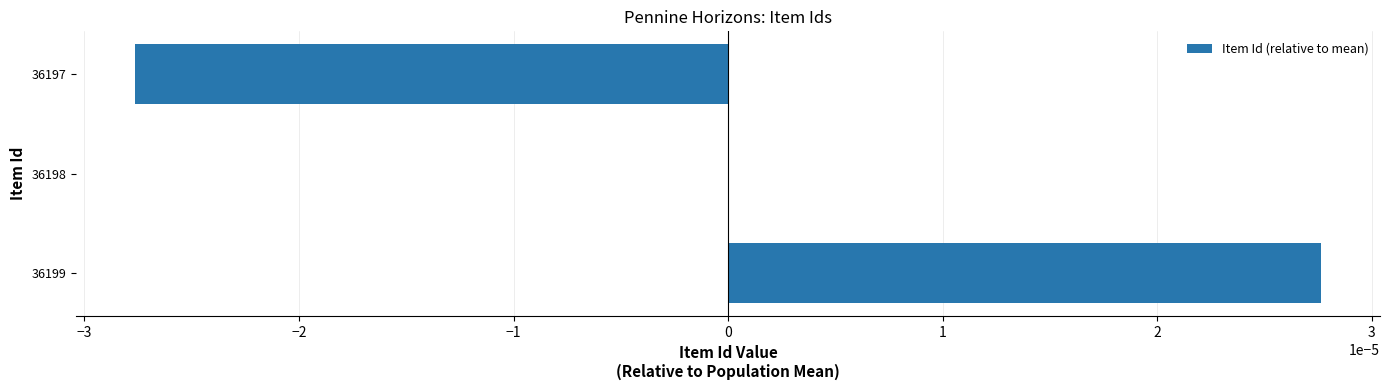

Which label corresponds to the largest value in the chart?

36199